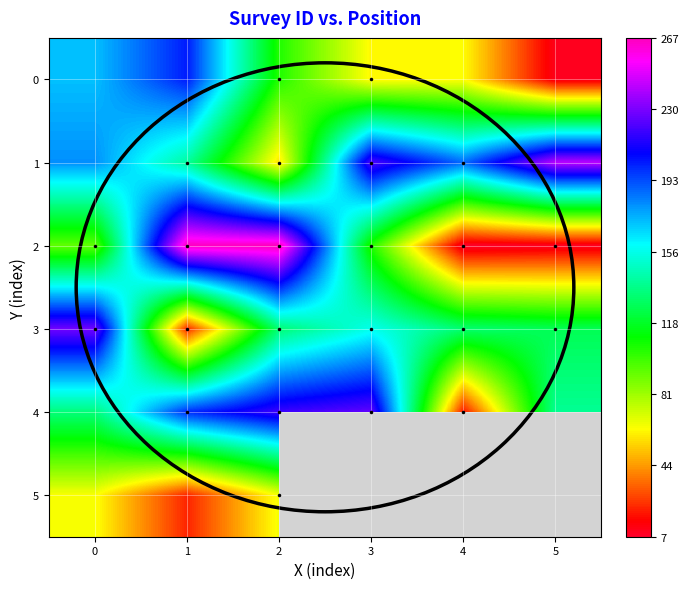

Which label corresponds to the largest value in the chart?

2